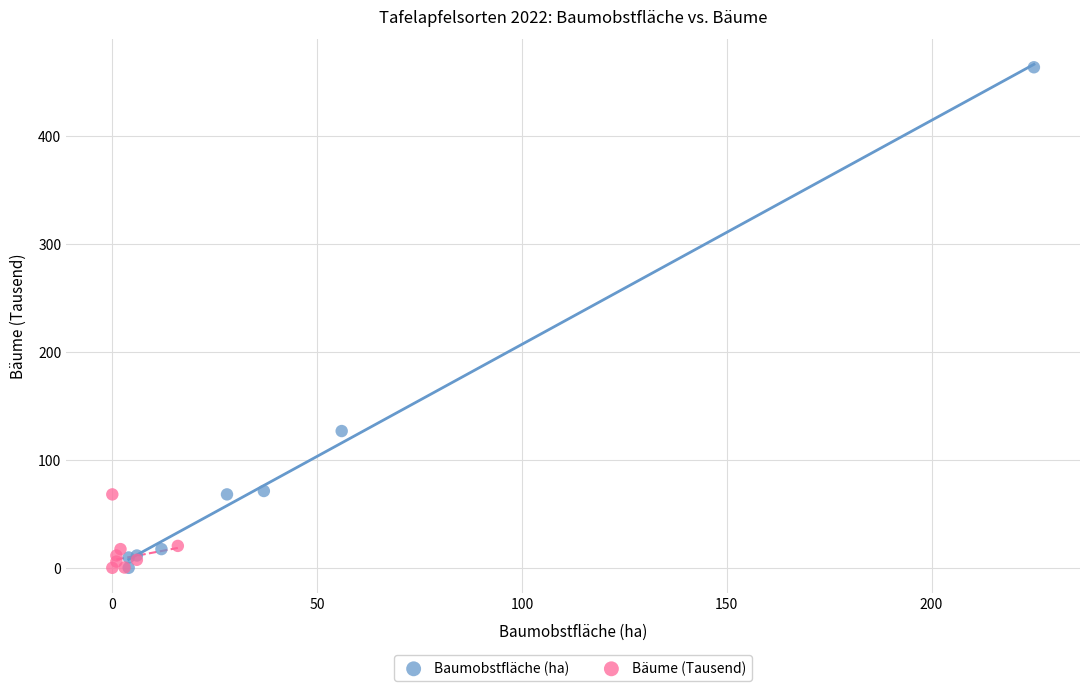

Which series reaches the maximum Y coordinate?

Baumobstfläche (ha)